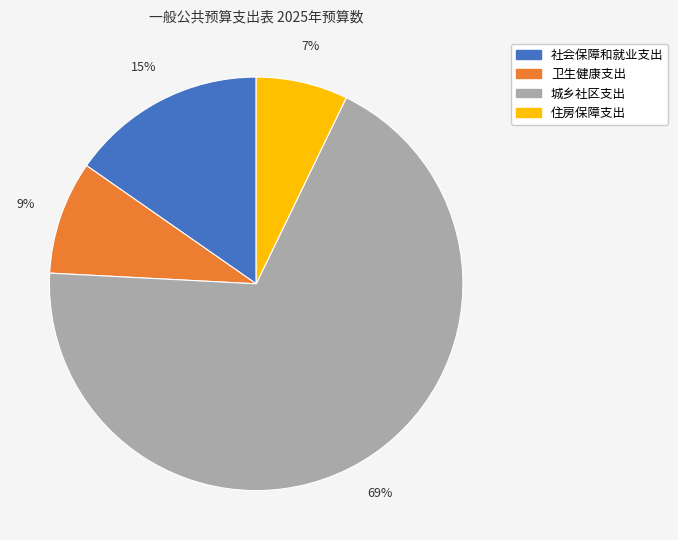

Which category accounts for the majority?

城乡社区支出